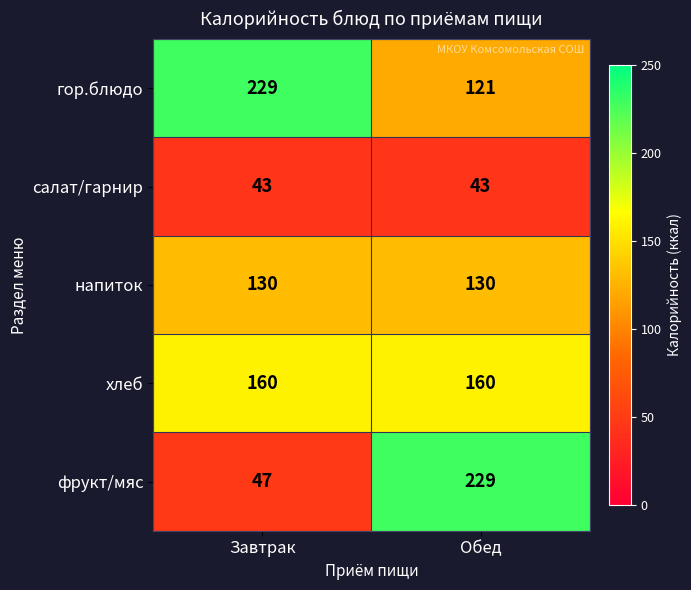

Reading left to right, what are all the values shown in this chart?

гор.блюдо: Завтрак=229	Обед=121
салат/гарнир: Завтрак=43	Обед=43
напиток: Завтрак=130	Обед=130
хлеб: Завтрак=160	Обед=160
фрукт/мяс: Завтрак=47	Обед=229